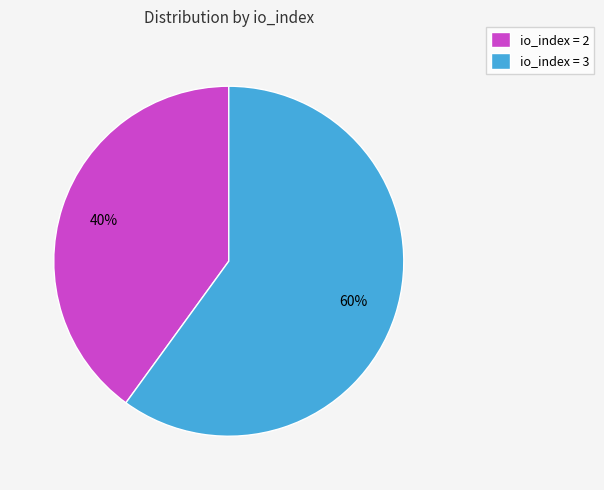

Rank the categories by value from lowest to highest.

io_index = 2, io_index = 3